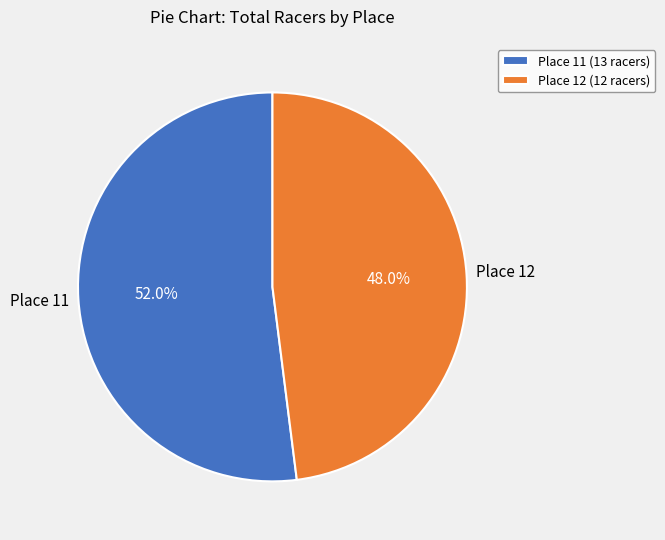

To the nearest percent, what is the combined percentage of Place 12 (12 racers) and Place 11 (13 racers)?

100%